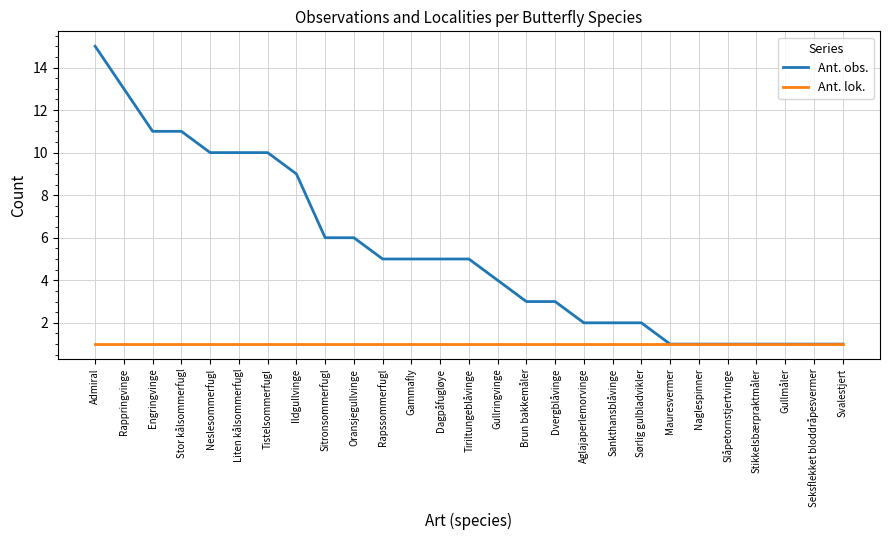

Rank the series by their maximum value, from highest to lowest.

Ant. obs., Ant. lok.